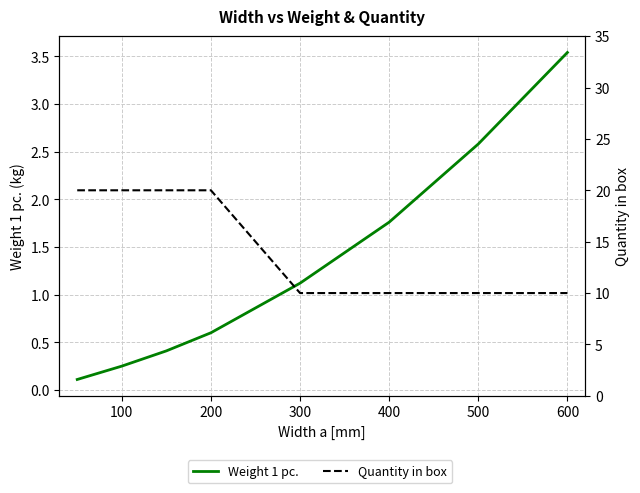

The value of Weight 1 pc. at 400 is 1.9. True or false?

False